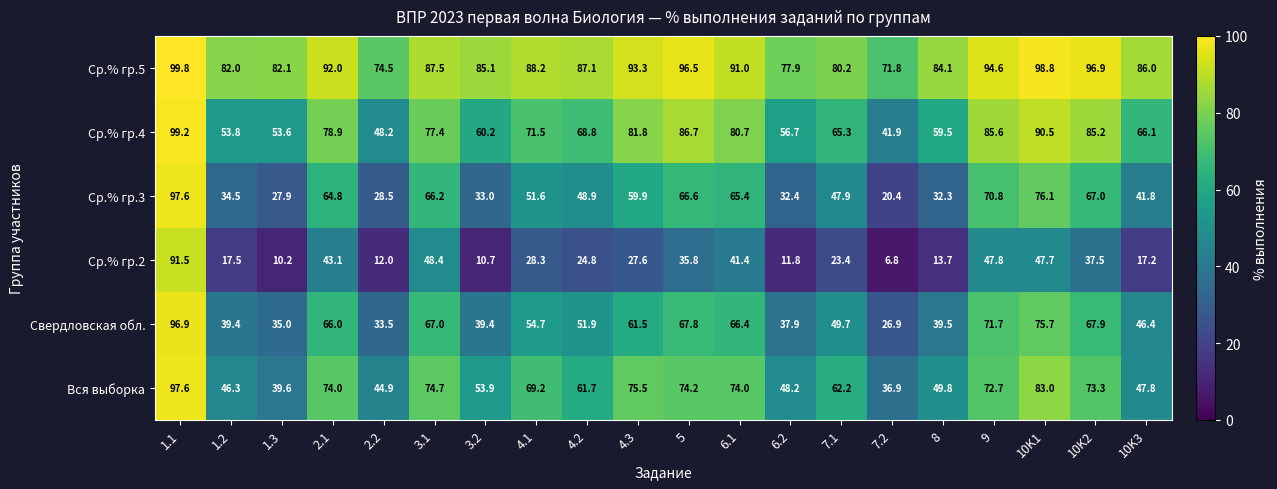

The Вся выборка series shows 21.2 at 5. True or false?

False